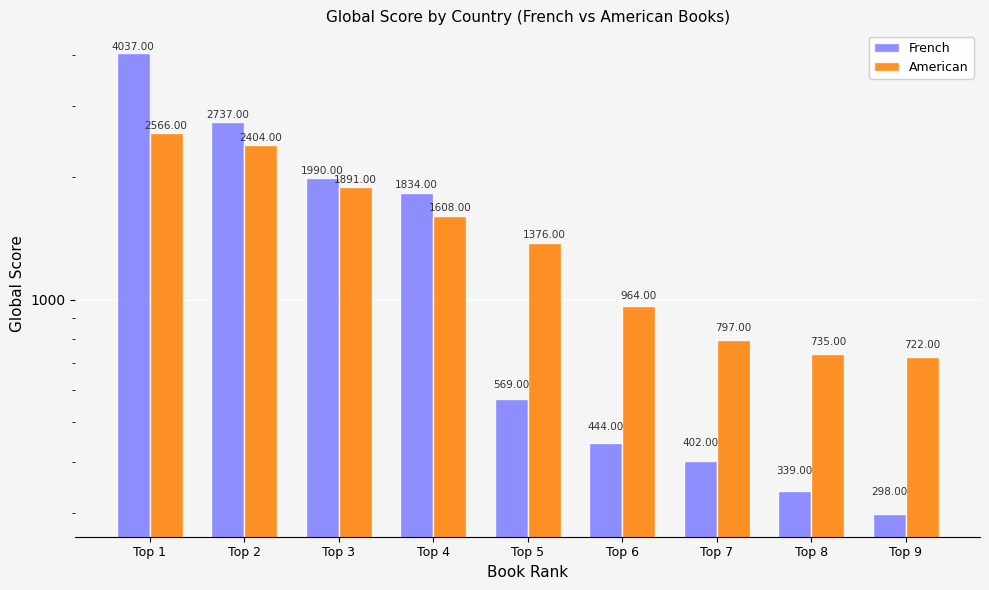

Between Top 8 and Top 5, which is larger?

Top 5